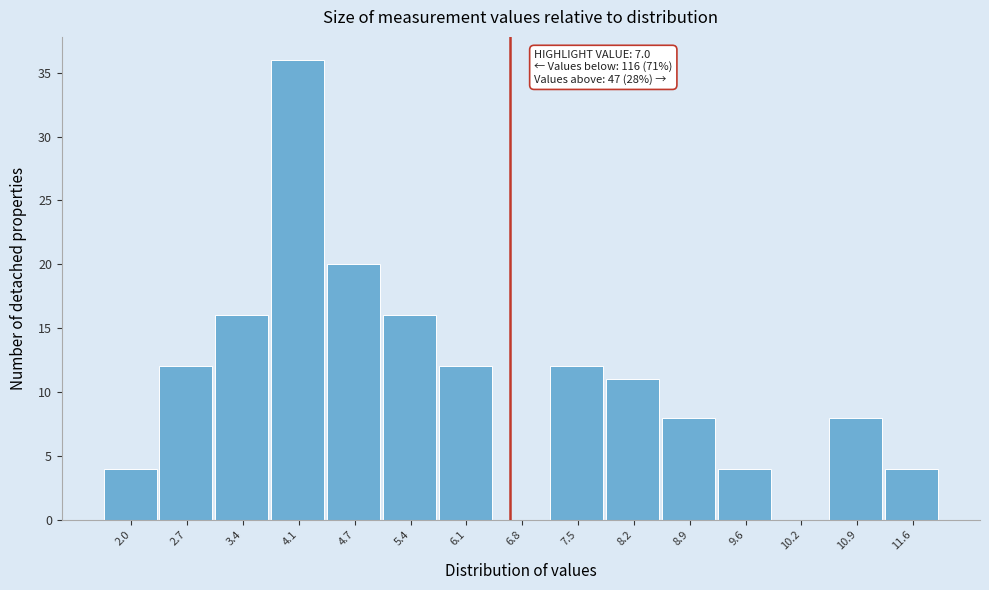

Reading right to left, extract all data points from this chart.

11.6=4	10.9=8	10.2=0	9.6=4	8.9=8	8.2=11	7.5=12	6.8=0	6.1=12	5.4=16	4.7=20	4.1=36	3.4=16	2.7=12	2.0=4